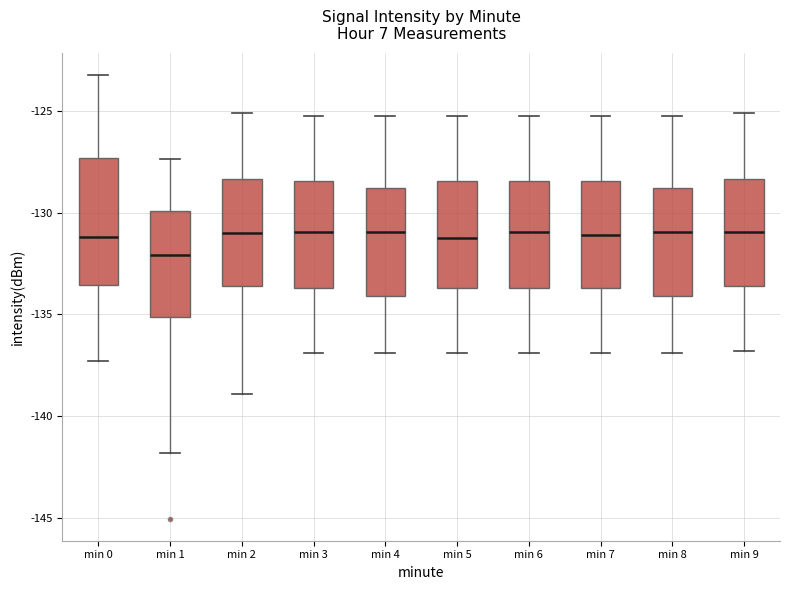

Reading left to right, read every box against the y-axis: the position of its median line, the range the box covers, and the ends of its whiskers. The values are not printed on the chart, so give them approximately, as read against the axis.

min 0: median -131.0, box -133.5 to -127.5, whiskers -137.5 to -123.5
min 1: median -132.0, box -135.0 to -130.0, whiskers -142.0 to -127.5
min 2: median -131.0, box -133.5 to -128.5, whiskers -139.0 to -125.0
min 3: median -131.0, box -133.5 to -128.5, whiskers -137.0 to -125.0
min 4: median -131.0, box -134.0 to -129.0, whiskers -137.0 to -125.0
min 5: median -131.0, box -133.5 to -128.5, whiskers -137.0 to -125.0
min 6: median -131.0, box -133.5 to -128.5, whiskers -137.0 to -125.0
min 7: median -131.0, box -133.5 to -128.5, whiskers -137.0 to -125.0
min 8: median -131.0, box -134.0 to -129.0, whiskers -137.0 to -125.0
min 9: median -131.0, box -133.5 to -128.5, whiskers -137.0 to -125.0